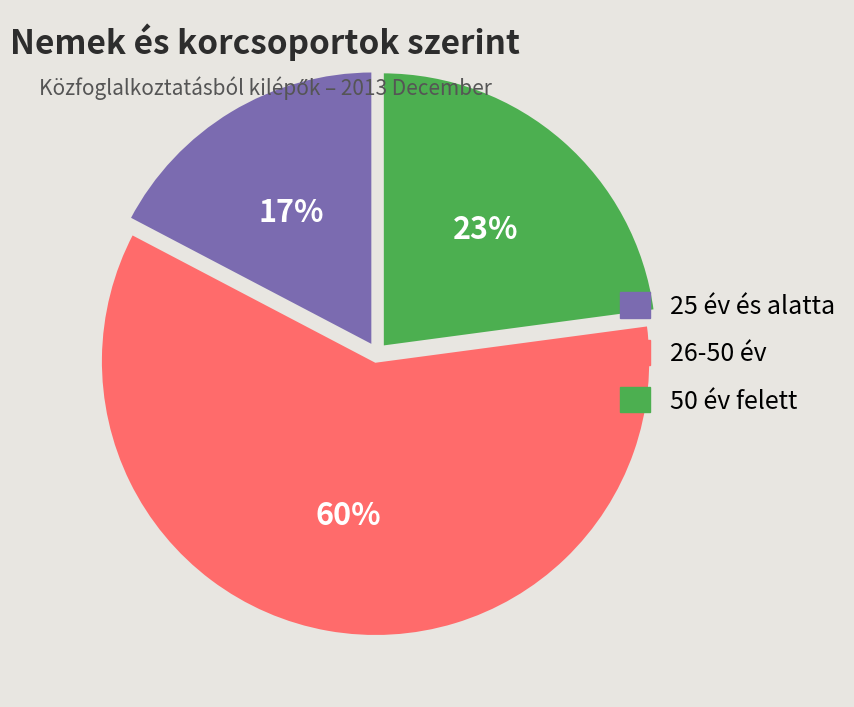

To the nearest percent, what is the combined percentage of 26-50 év and 25 év és alatta?

77%